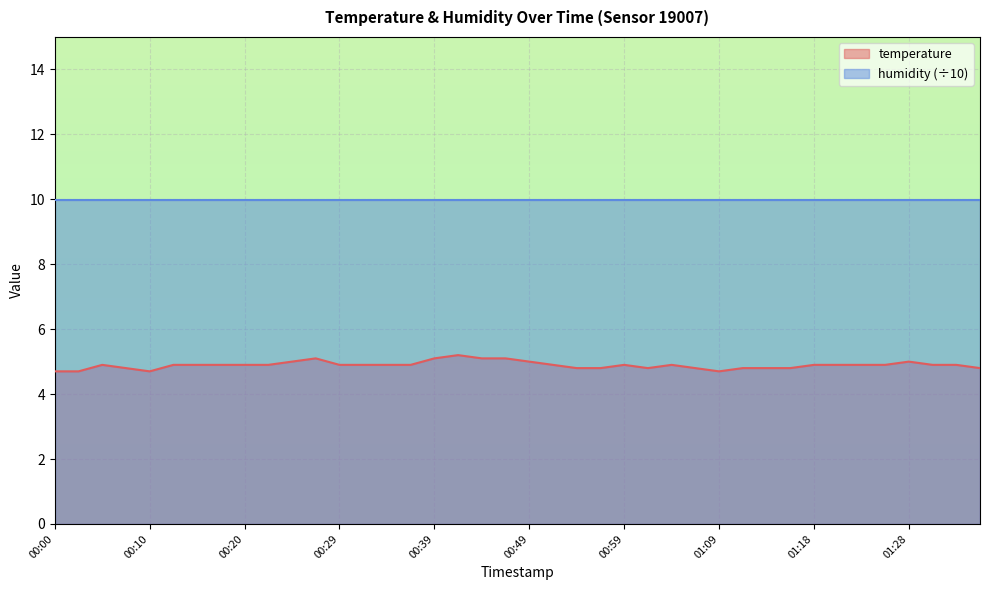

What is the label of the 23rd point from the right?

00:42